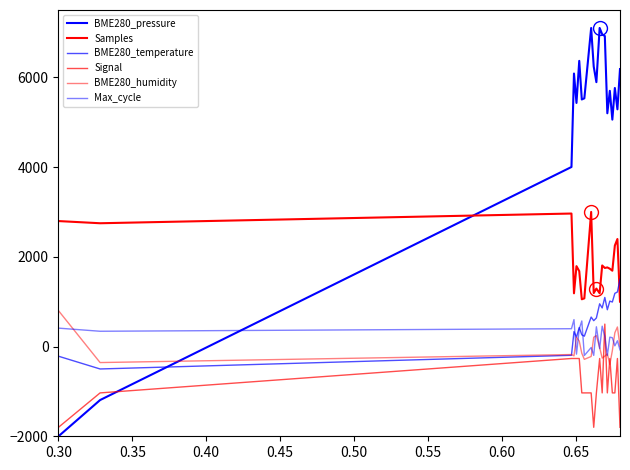

Reading left to right, transcribe all the data shown in this chart.

BME280_pressure: -2000.0	-1192.8	4001.4	6084.3	5428.6	6366.4	5506.2	5531.7	7099.0	6238.8	5891.8	7100.0	6957.9	6919.0	5198.5	5698.7	5057.1	5762.2	5286.2	6183.5
Samples: 2796.2	2747.6	2963.9	1186.3	1791.6	1680.1	1053.0	1073.5	3000.0	1191.7	1291.4	1187.4	1807.0	1751.1	1763.0	1734.5	1690.1	2250.6	2396.2	1000.0
BME280_temperature: -215.7	-500.0	-195.4	332.5	210.7	423.9	261.4	231.0	657.4	576.1	637.1	951.8	860.4	1093.9	819.8	1012.7	992.4	1185.3	1215.7	1500.0
Signal: -1800.0	-1033.3	-266.7	-266.7	-266.7	-266.7	-1033.3	-1033.3	-1033.3	-1800.0	-1033.3	-266.7	-1033.3	500.0	-1033.3	-266.7	-1033.3	-1033.3	-266.7	-1800.0
BME280_humidity: 800.0	-357.1	-178.6	-207.1	207.1	121.4	-150.0	-285.7	-221.4	207.1	242.9	-21.4	-257.1	-214.3	-164.3	-400.0	-92.9	307.1	435.7	7.1
Max_cycle: 410.2	340.4	397.3	600.0	-169.7	390.3	569.7	-200.0	-22.6	-197.0	440.2	-45.9	453.6	225.3	-198.0	209.2	196.0	15.9	128.5	-75.4